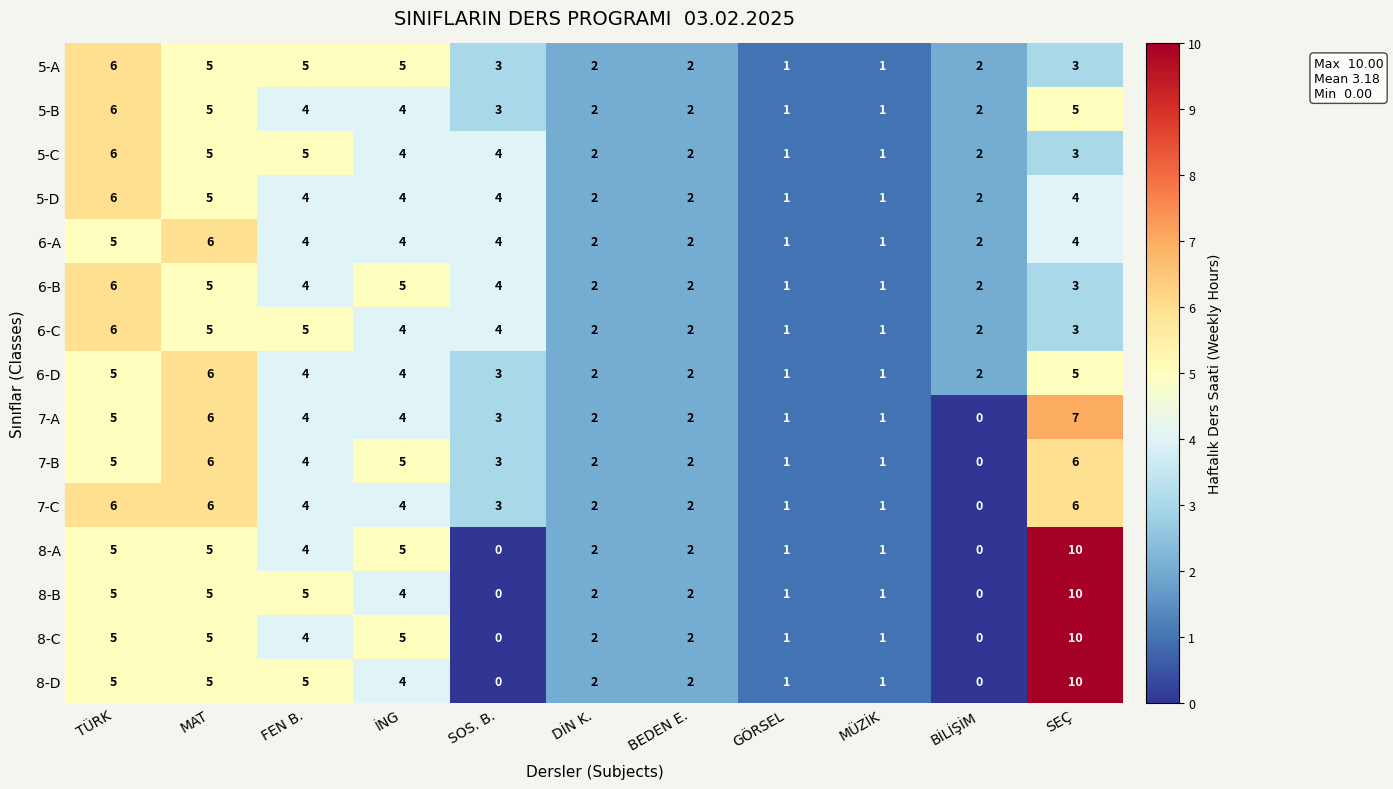

Is the value of 8-A at MÜZİK greater than the value of 5-B at BEDEN E.?

No